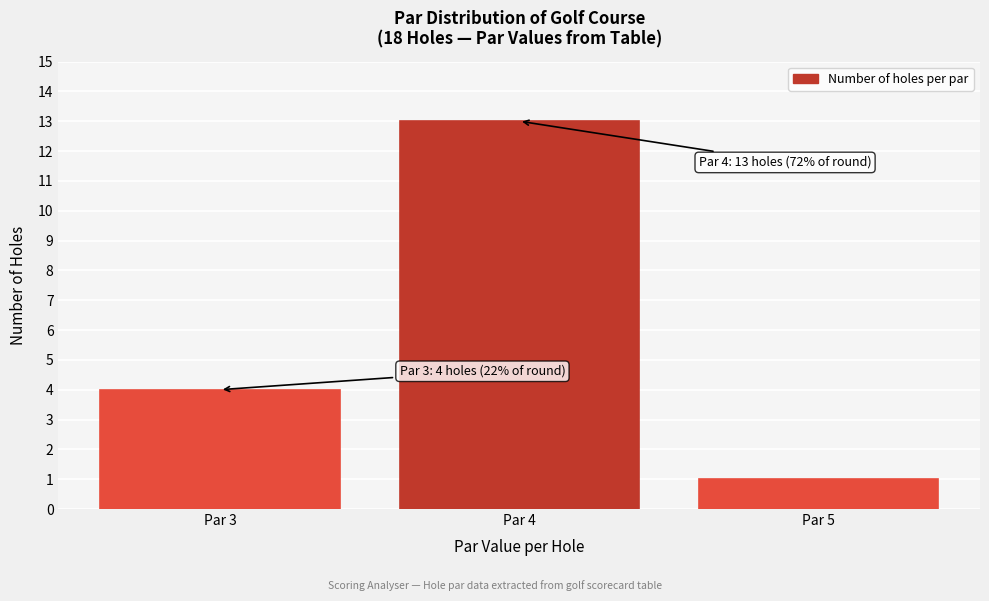

Reading left to right, list all the values displayed in this chart.

Par 3=4	Par 4=13	Par 5=1